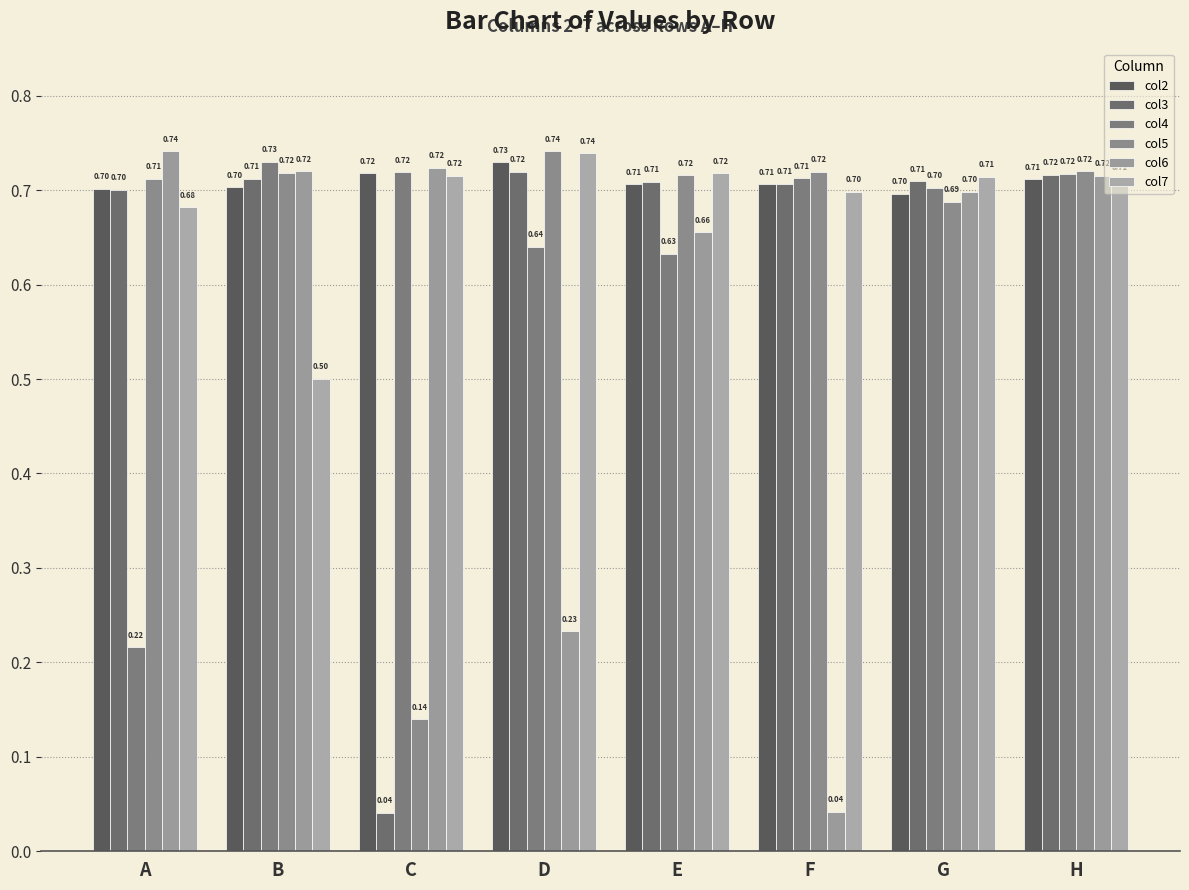

At which category is the sum across all series the highest?

H